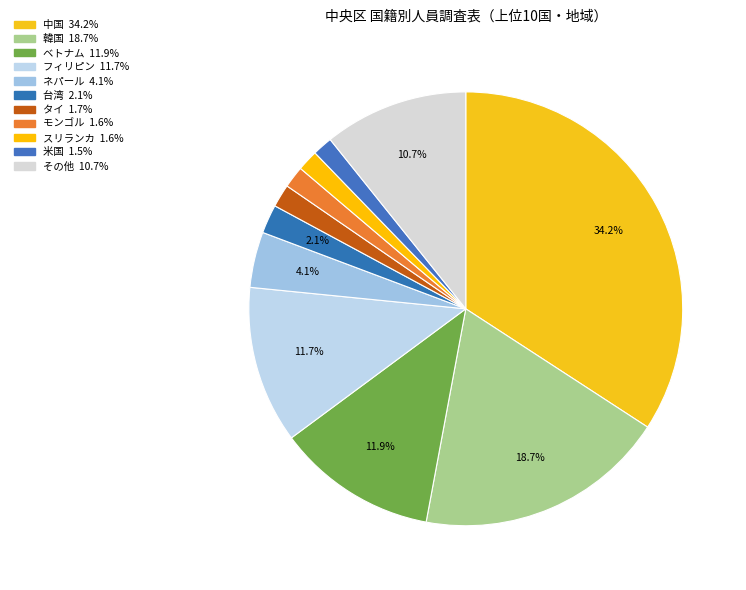

Which slice is the largest?

中国